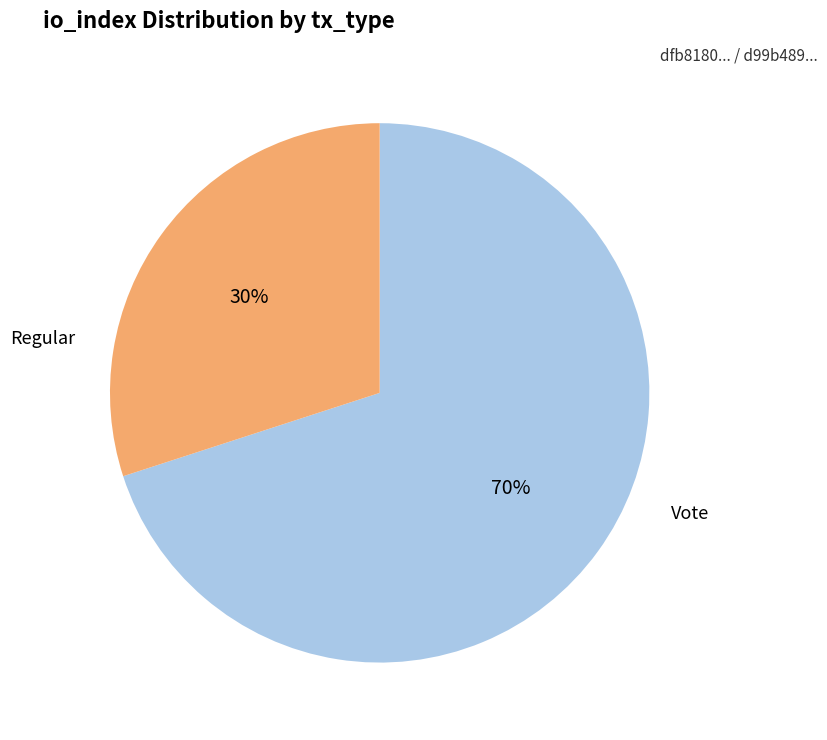

Is there a majority slice in this chart?

Yes